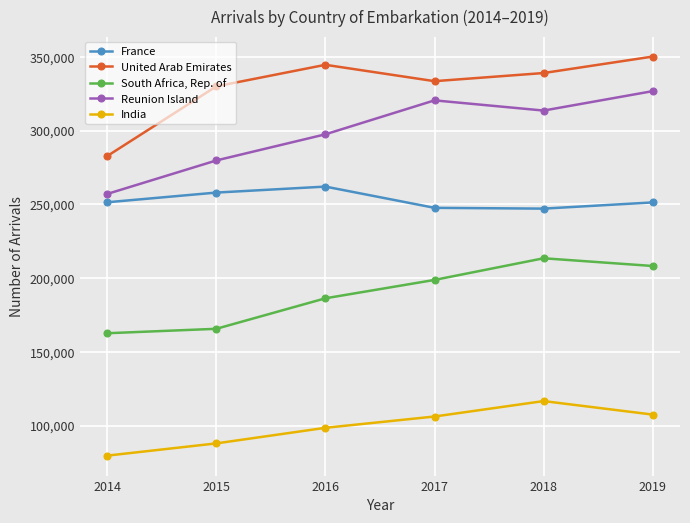

Rank the series at 2017 from highest to lowest value.

United Arab Emirates, Reunion Island, France, South Africa, Rep. of, India